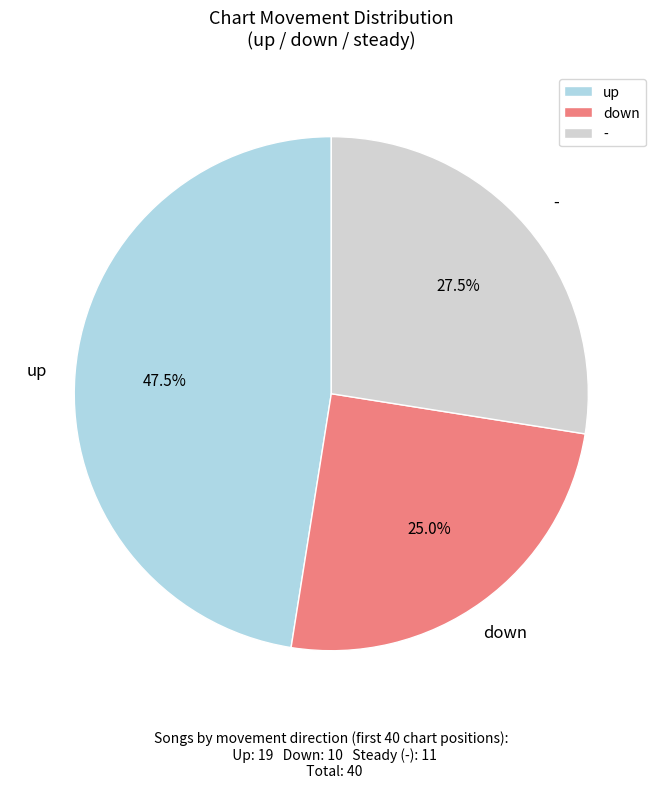

Between down and up, which is larger?

up